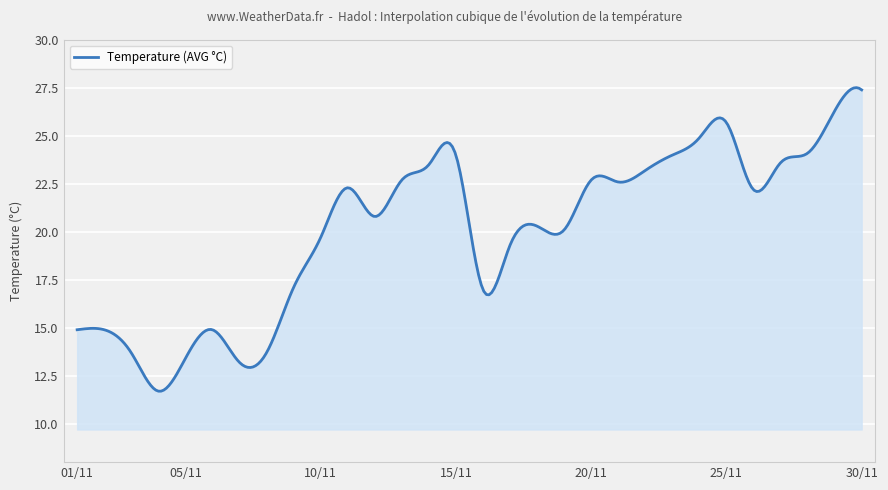

What is the minimum value shown in the chart?

11.7